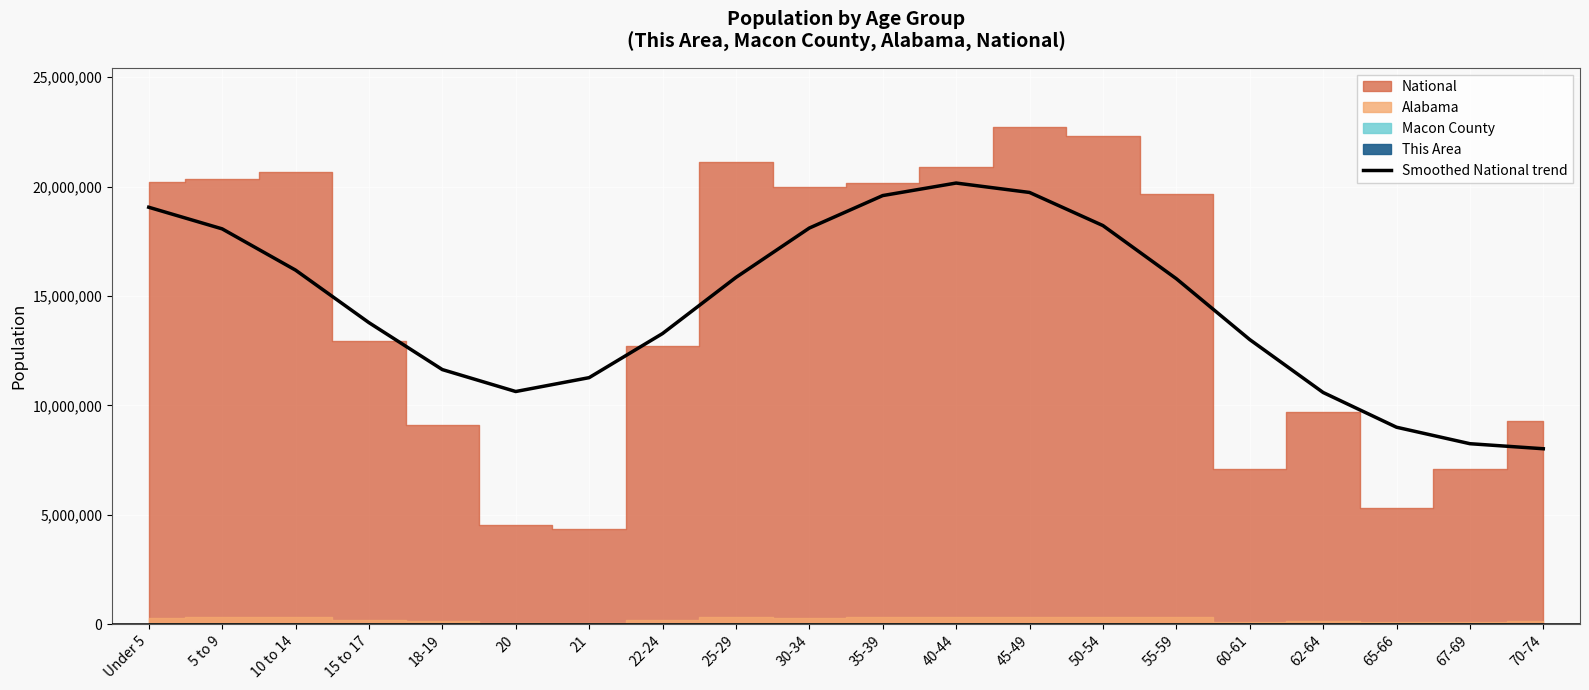

What is the ratio of the value at 30-34 to the value at 35-39?

0.9